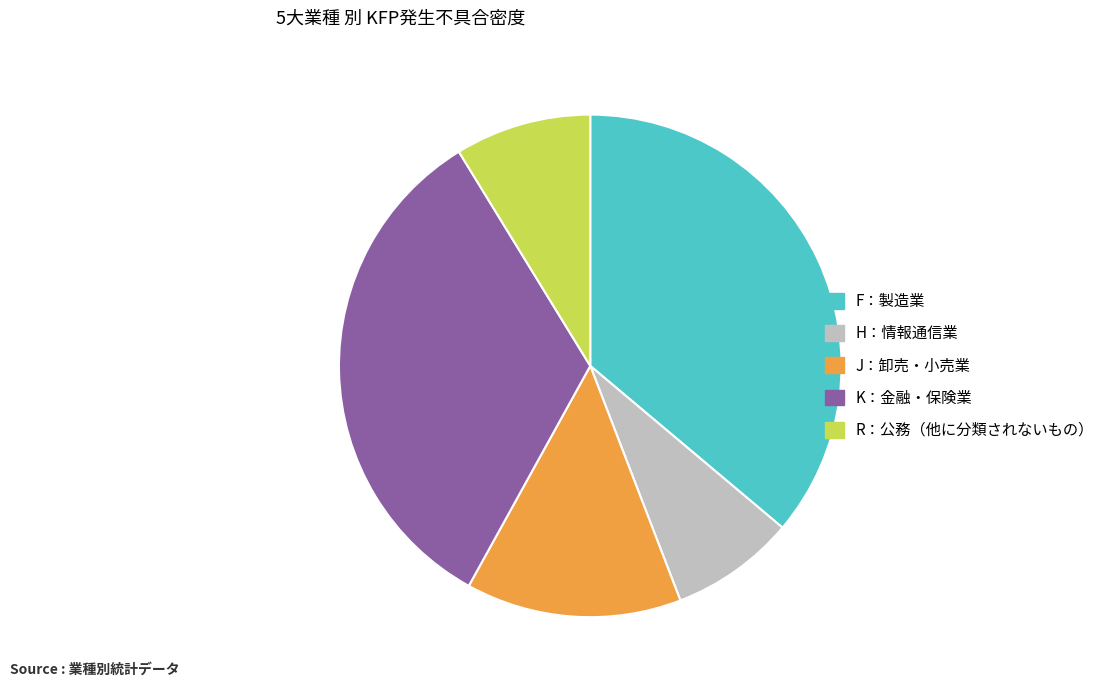

Is it true that J：卸売・小売業 is 5% of the pie?

False